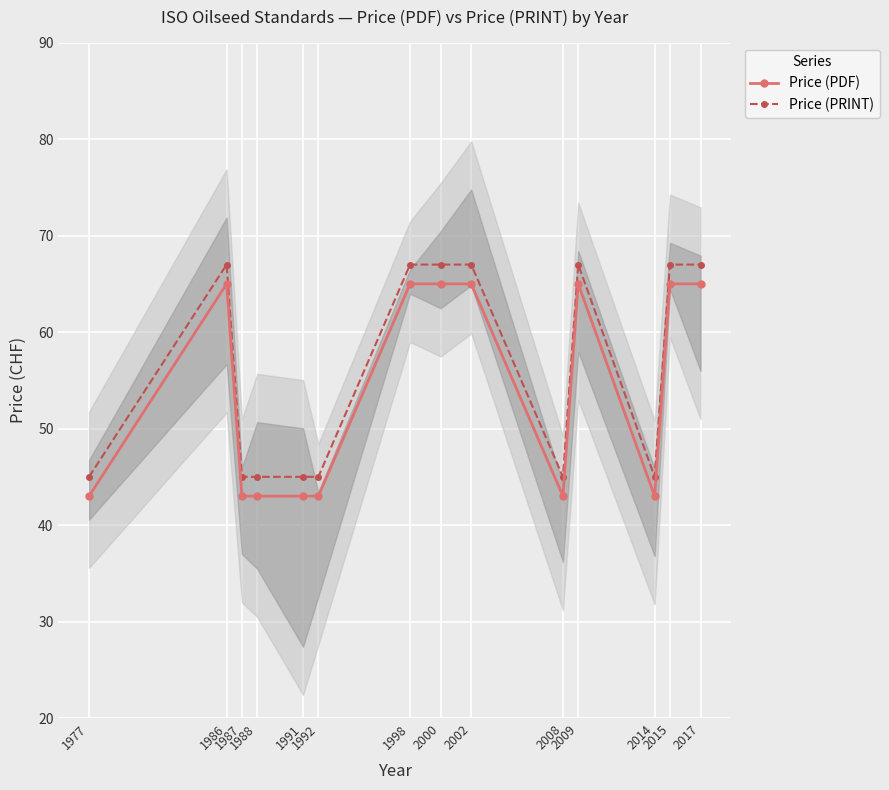

True or false: Price (PRINT) and Price (PDF) intersect in this chart.

False